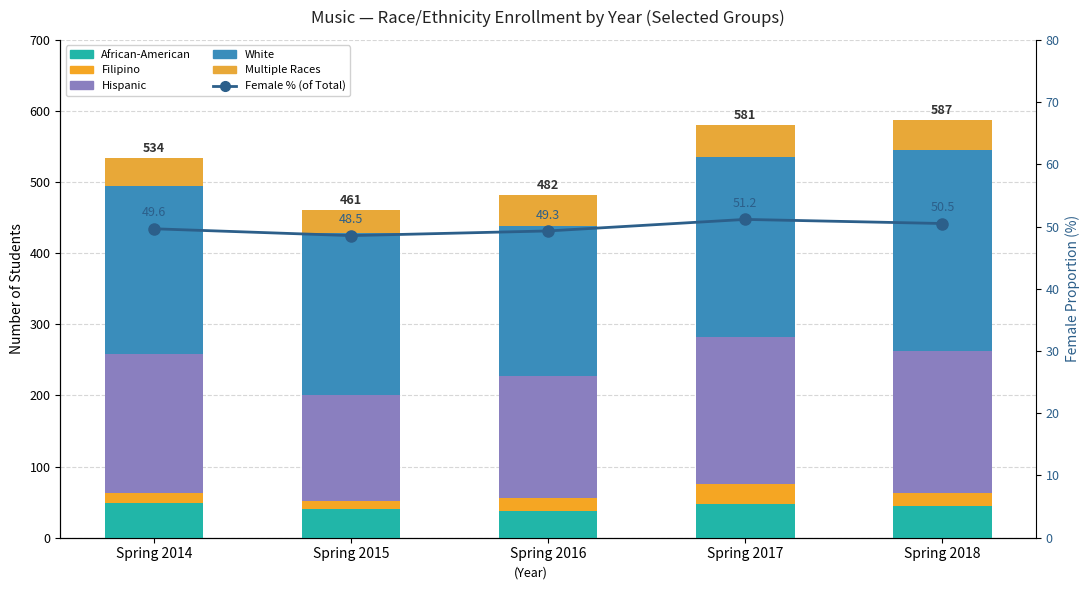

At which category does the chart reach its peak across all series?

Spring 2018